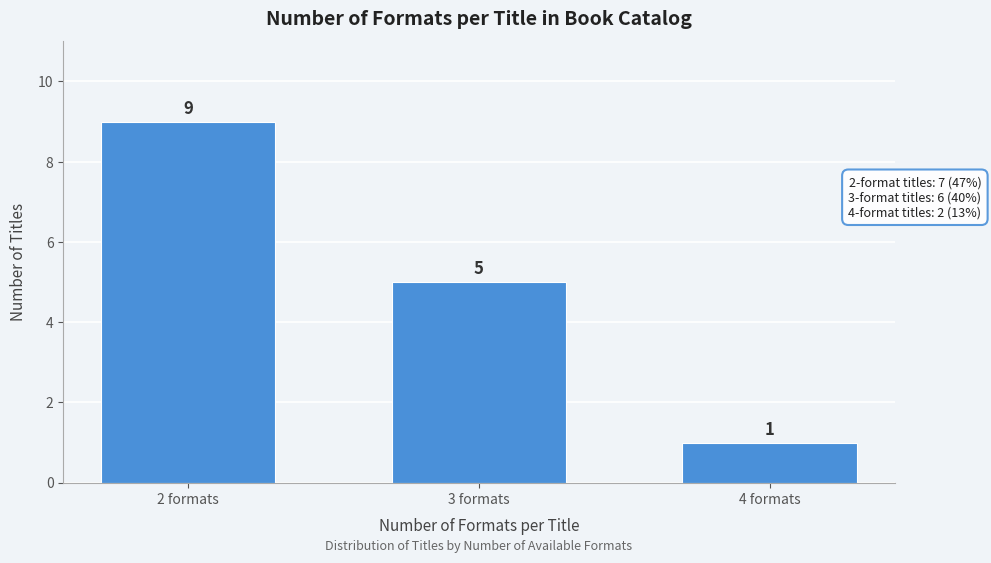

Reading left to right, what are all the values shown in this chart?

9	5	1